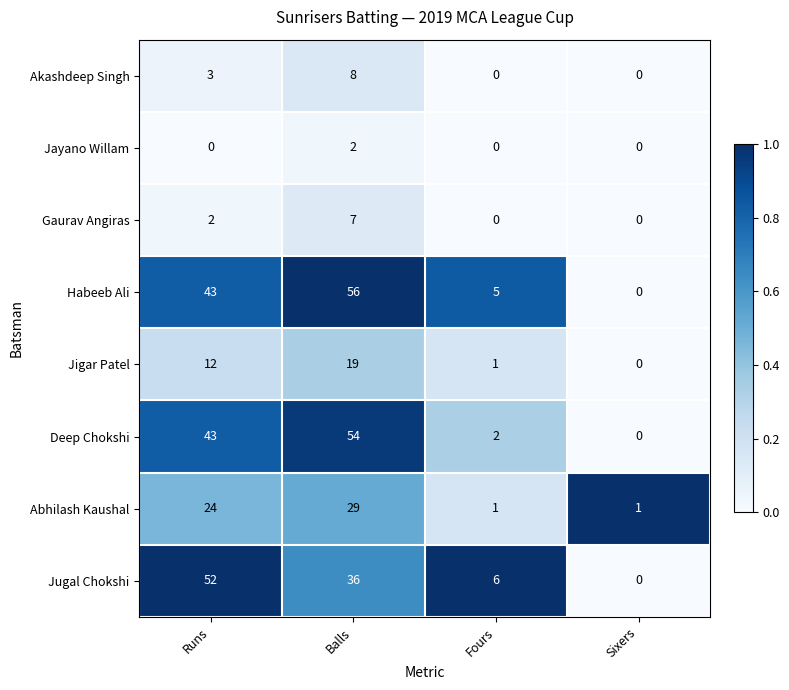

Count the number of data series in this chart.

8